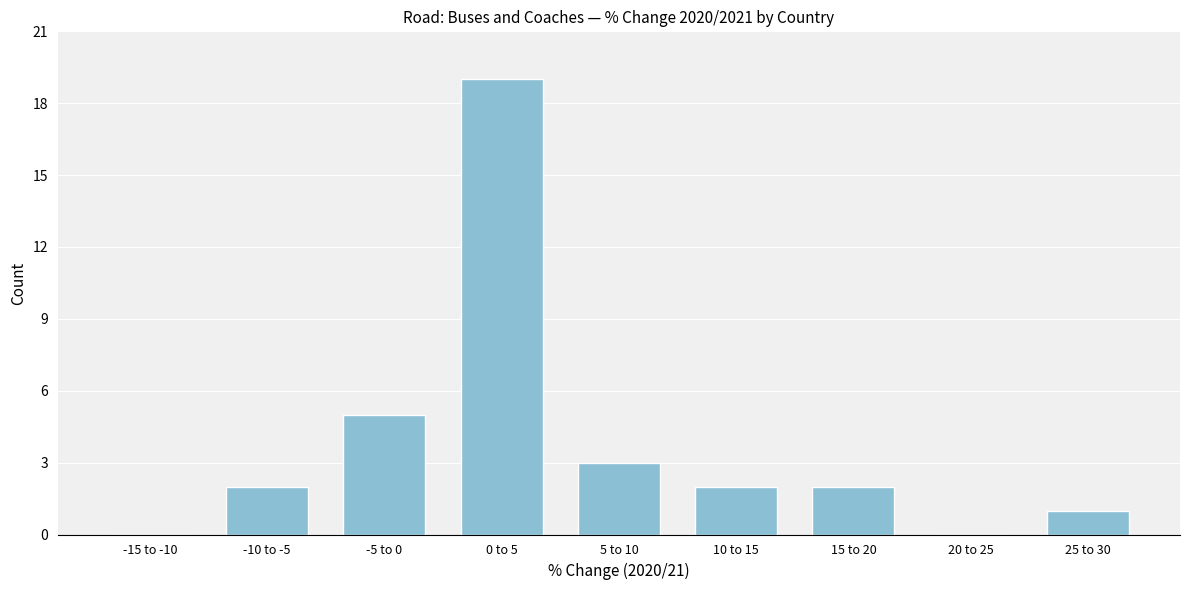

Reading left to right, what are all the values shown in this chart?

-15 to -10=0	-10 to -5=2	-5 to 0=5	0 to 5=19	5 to 10=3	10 to 15=2	15 to 20=2	20 to 25=0	25 to 30=1